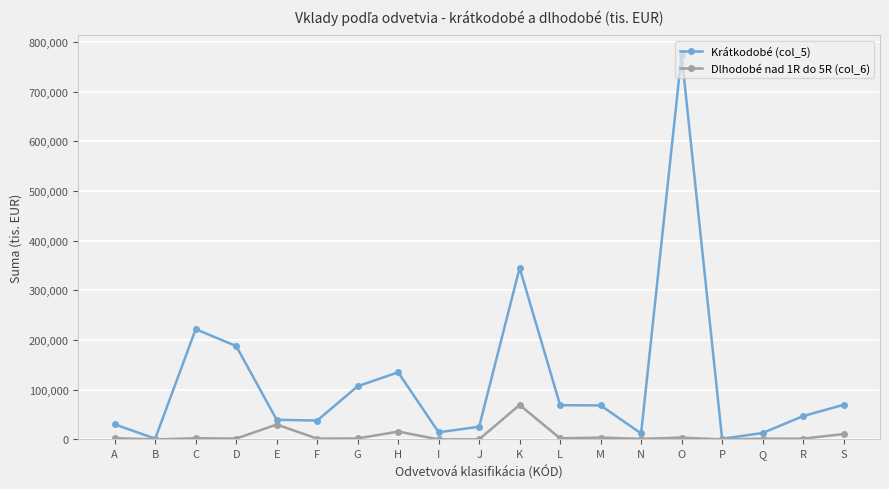

Where is Krátkodobé (col_5) nearest to the value 388009?

K